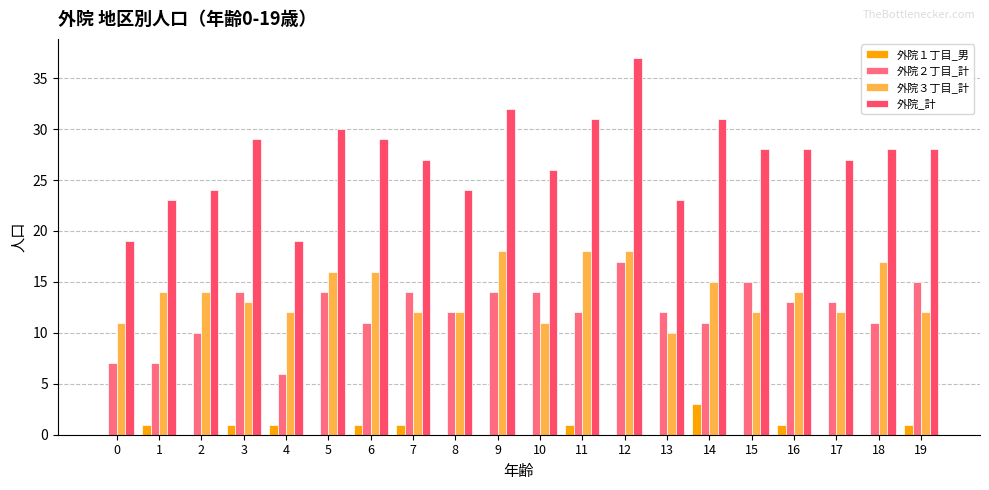

Between 19 and 0, which is larger?

19